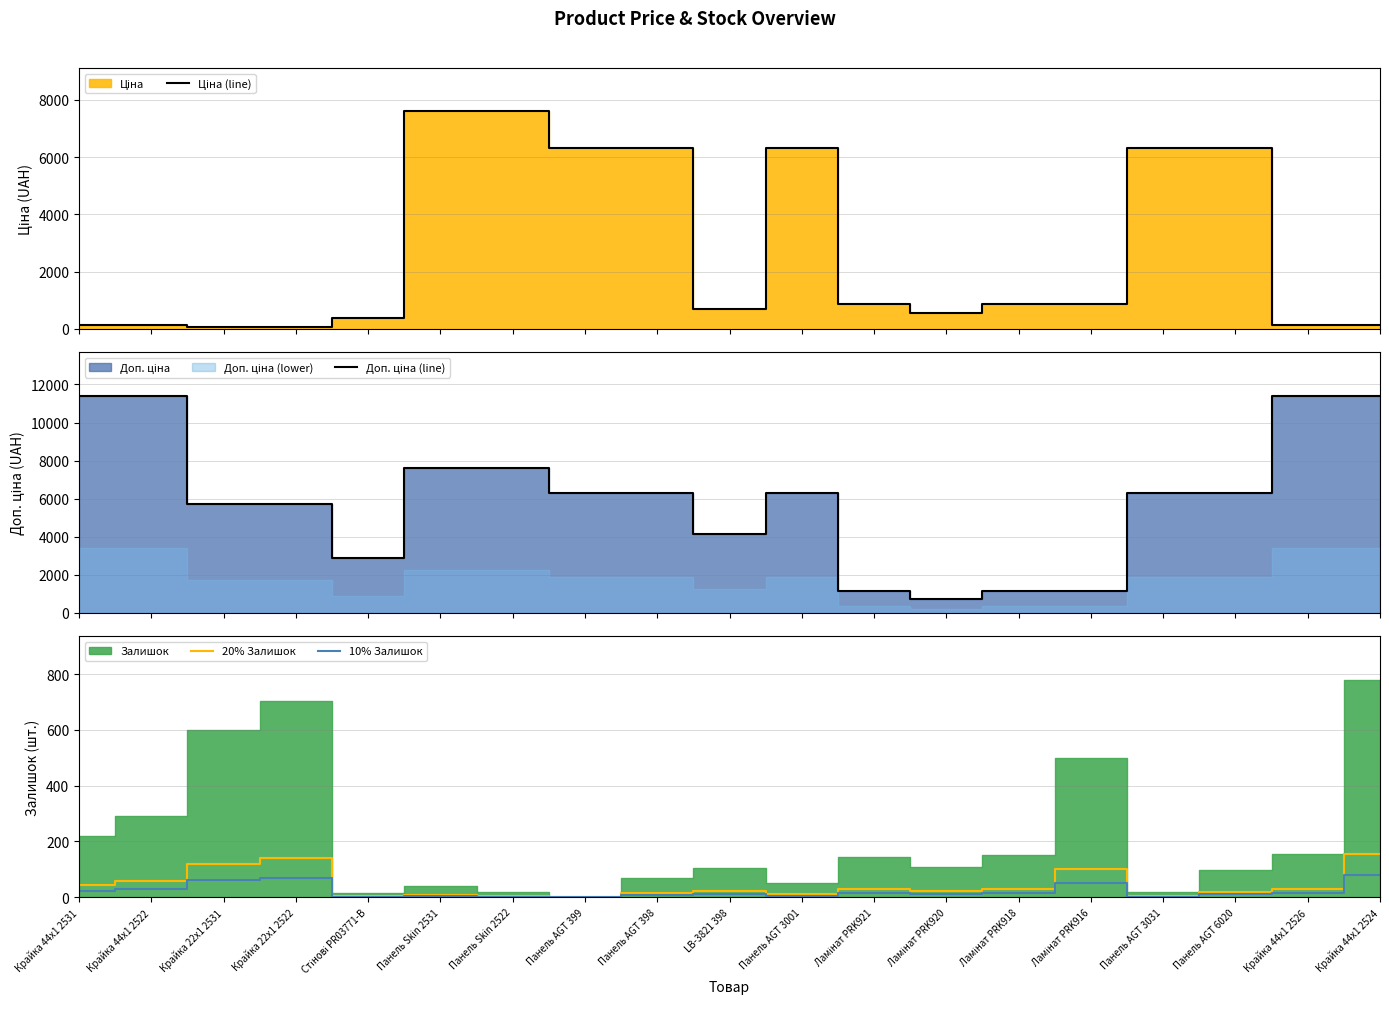

True or false: 20% Залишок and 10% Залишок cross at least once.

False